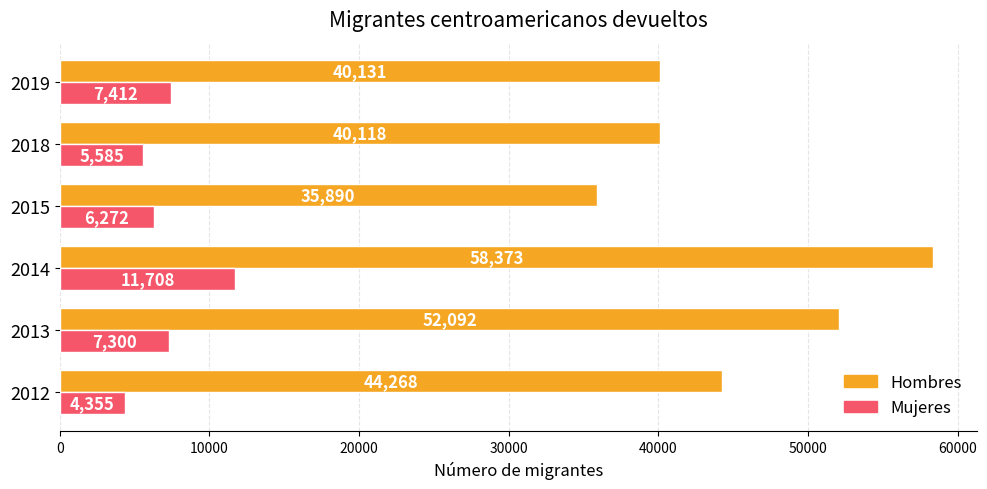

The value of Mujeres at 2018 is 2319. True or false?

False